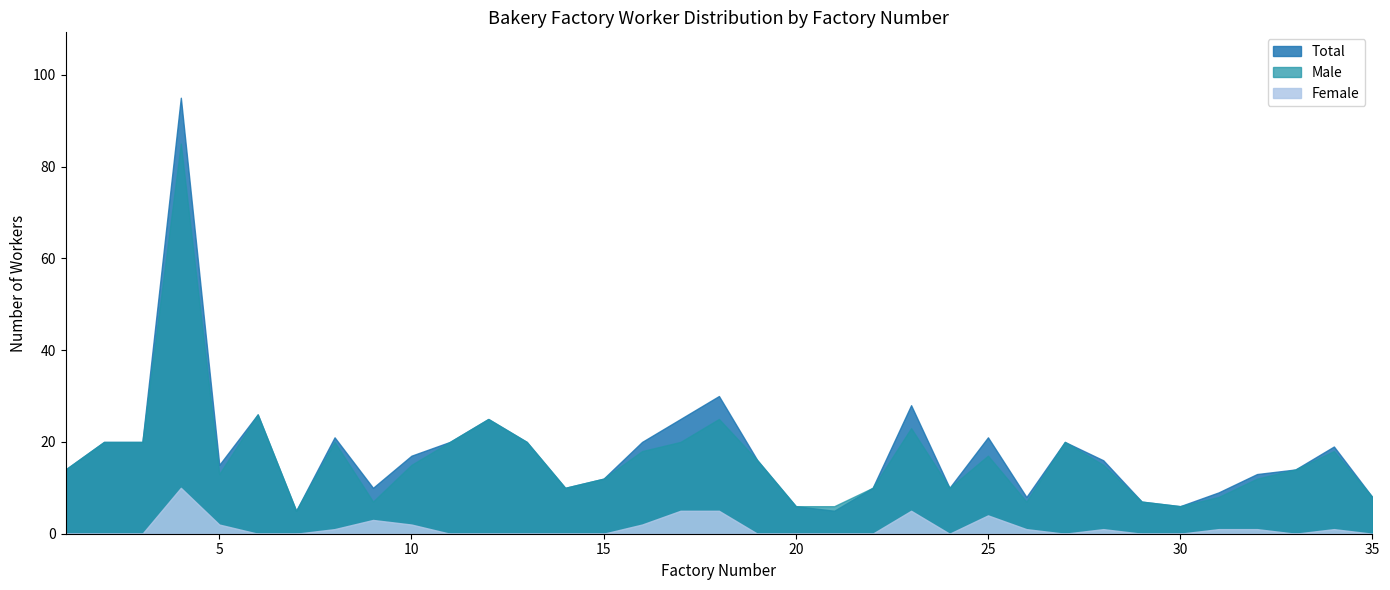

At which label is Male closest to 45?

6